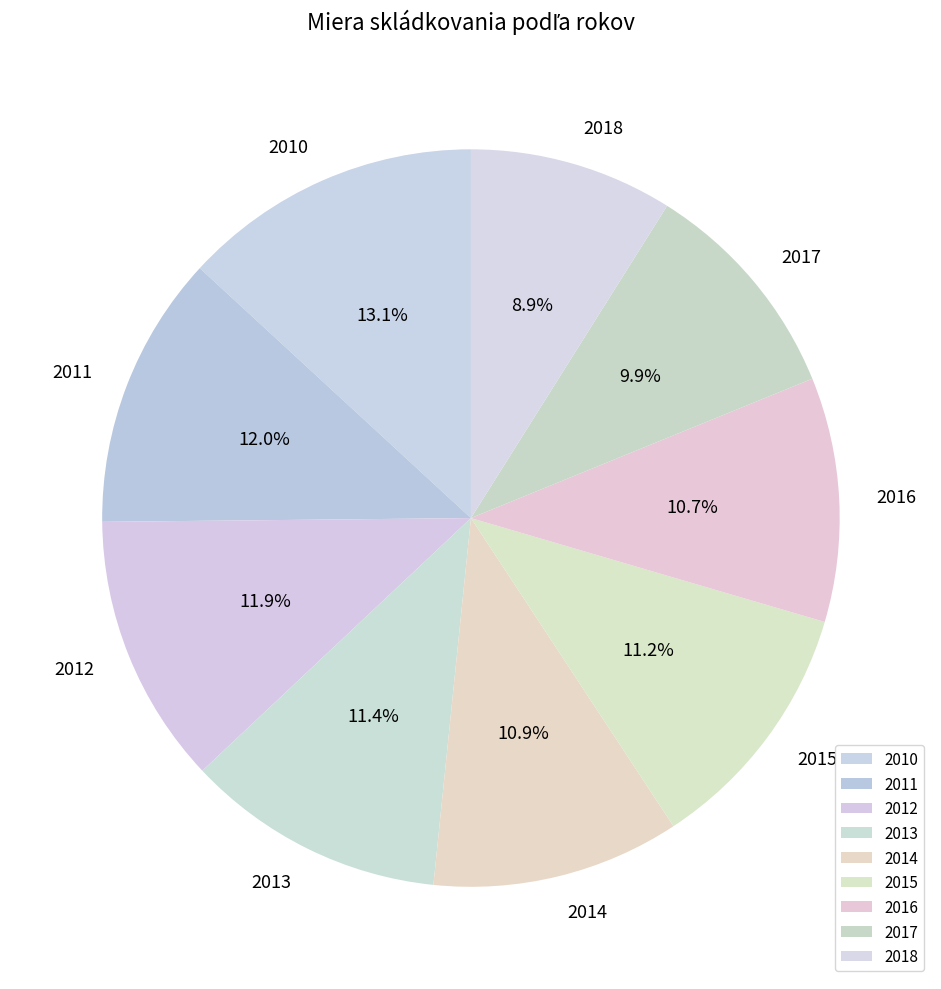

What is the largest slice in the pie chart?

2010